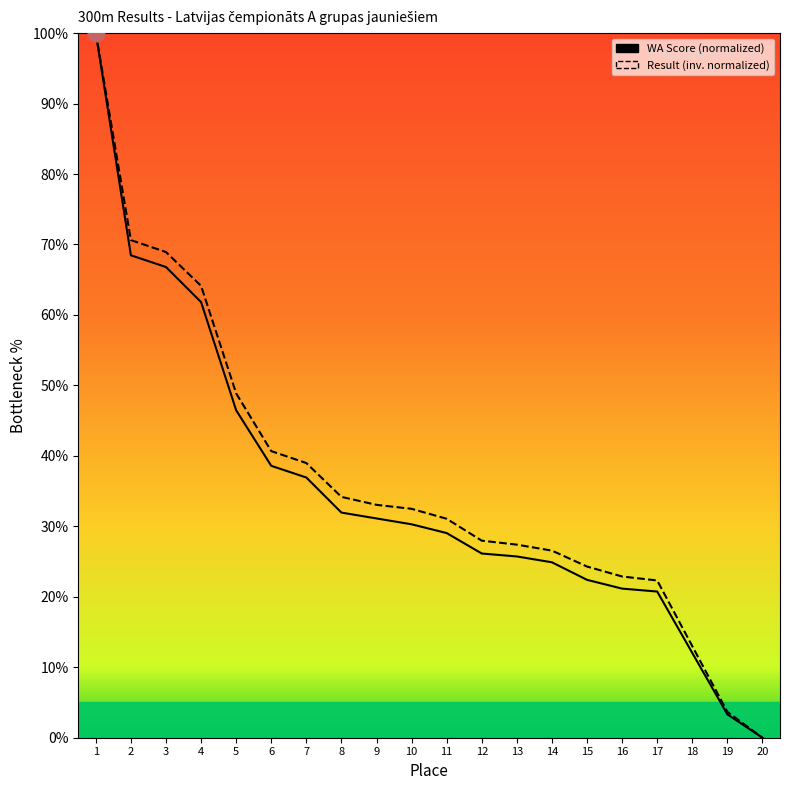

What is the value of the WA Score point at the 1st from the left?

100.0